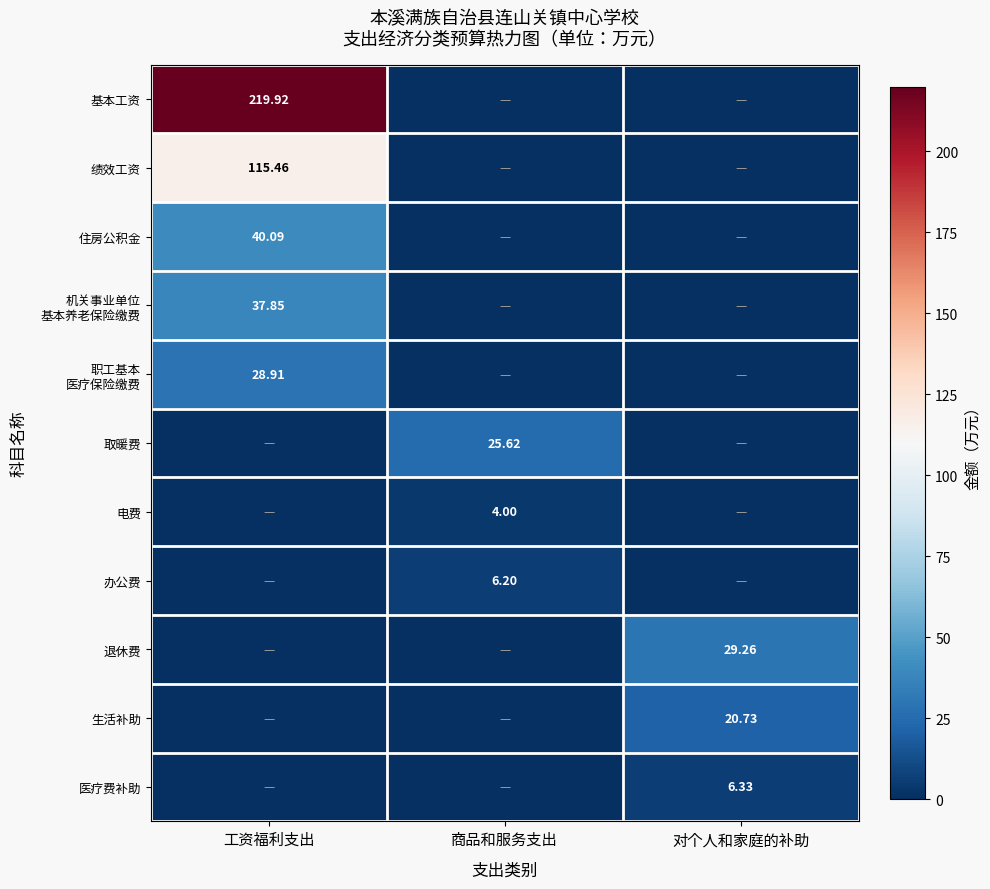

How many data points in 机关事业单位 基本养老保险缴费 are above 0?

1